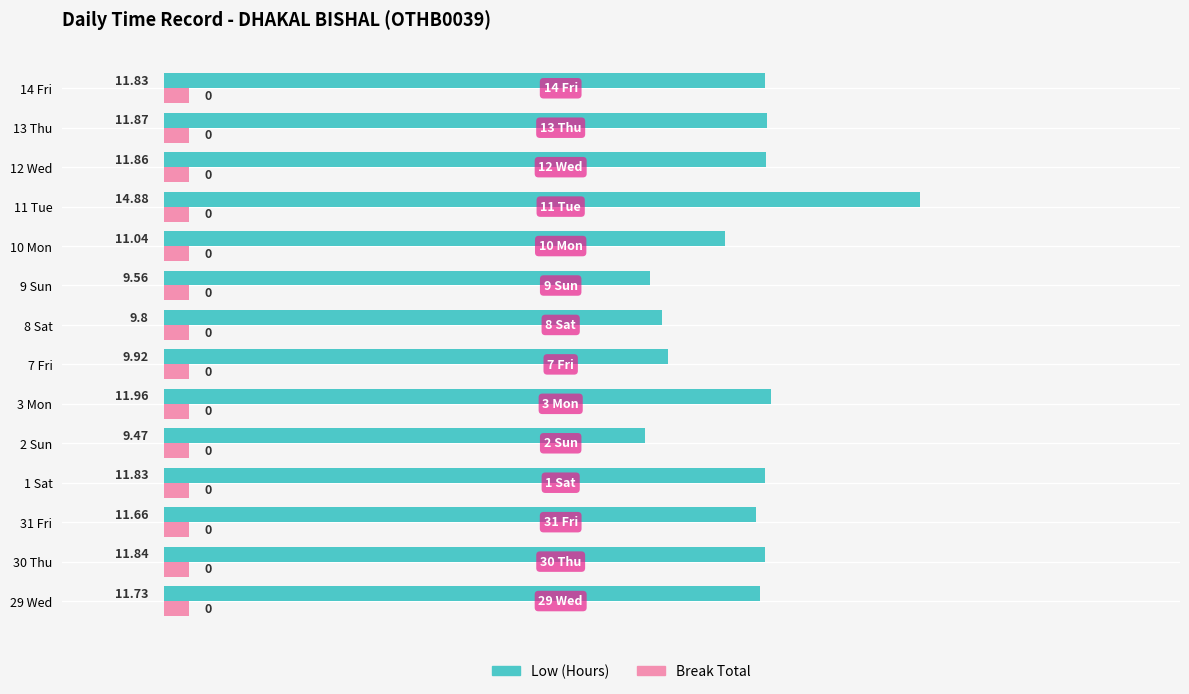

Which series has the widest spread of values?

Low (Hours)